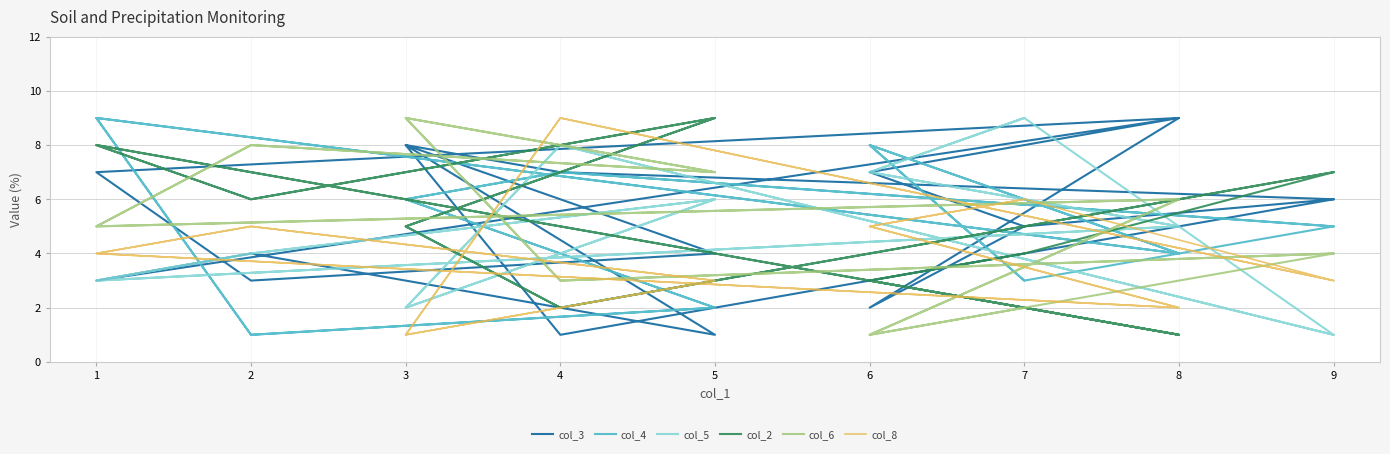

At which category does col_4 reach its first local valley?

8